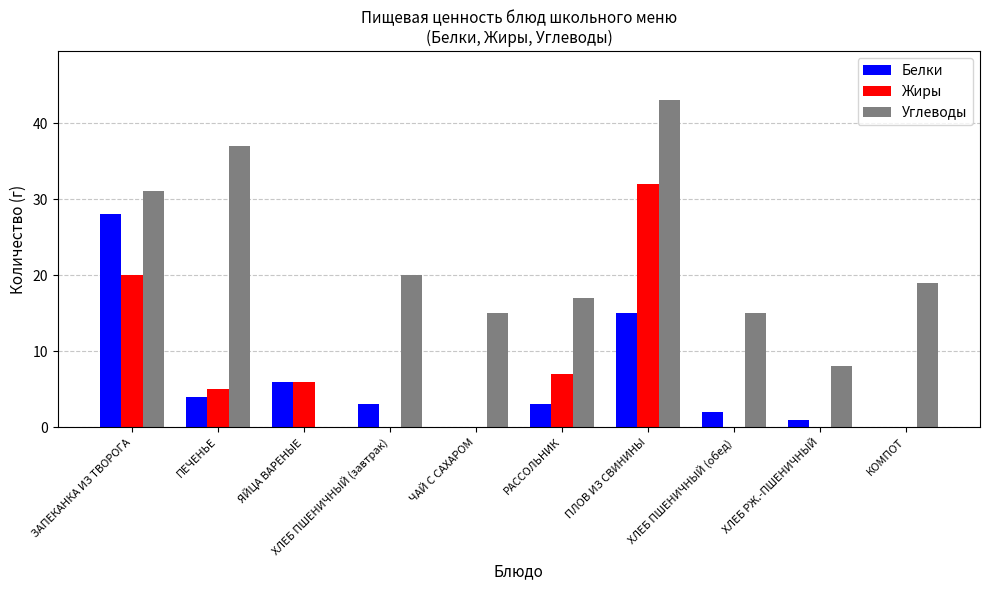

True or false: Жиры has a value of 0 at ХЛЕБ РЖ.-ПШЕНИЧНЫЙ.

True